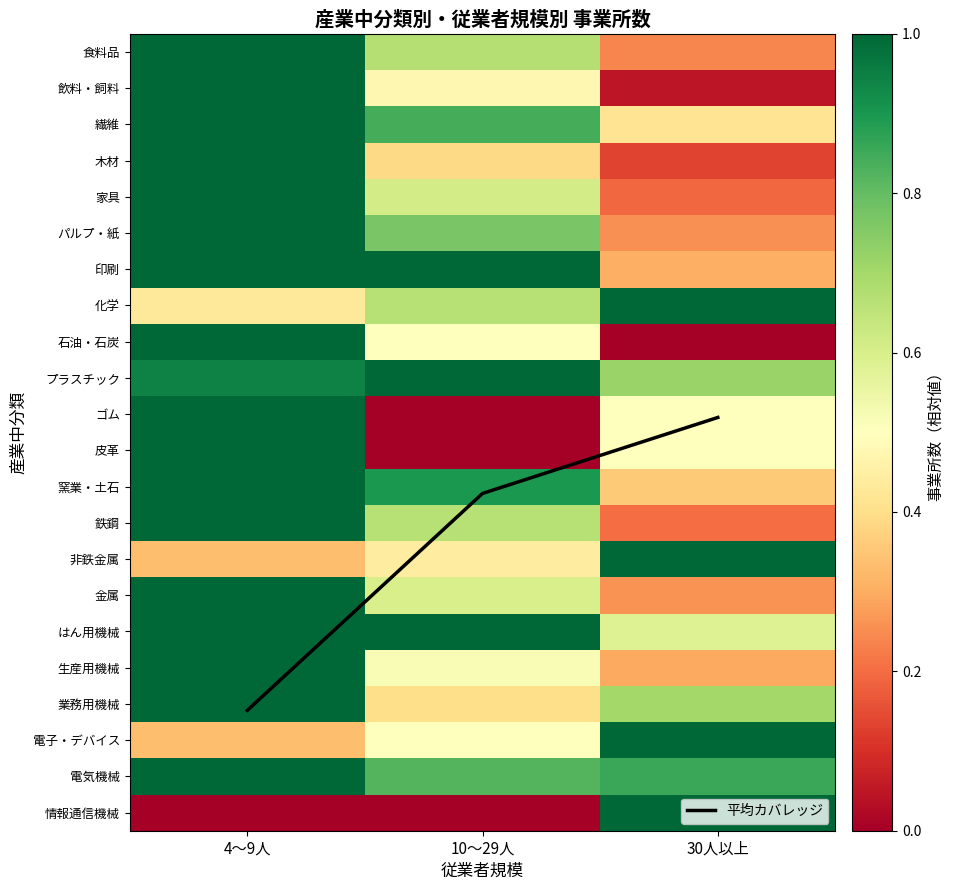

Between 4～9人 and 10～29人, which is larger?

4～9人